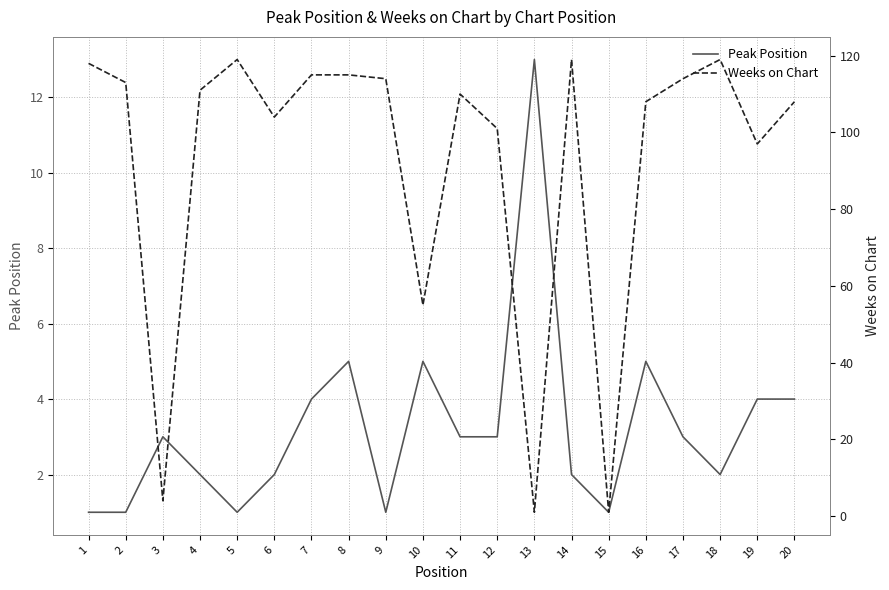

Which series has the widest spread of values?

Weeks on Chart